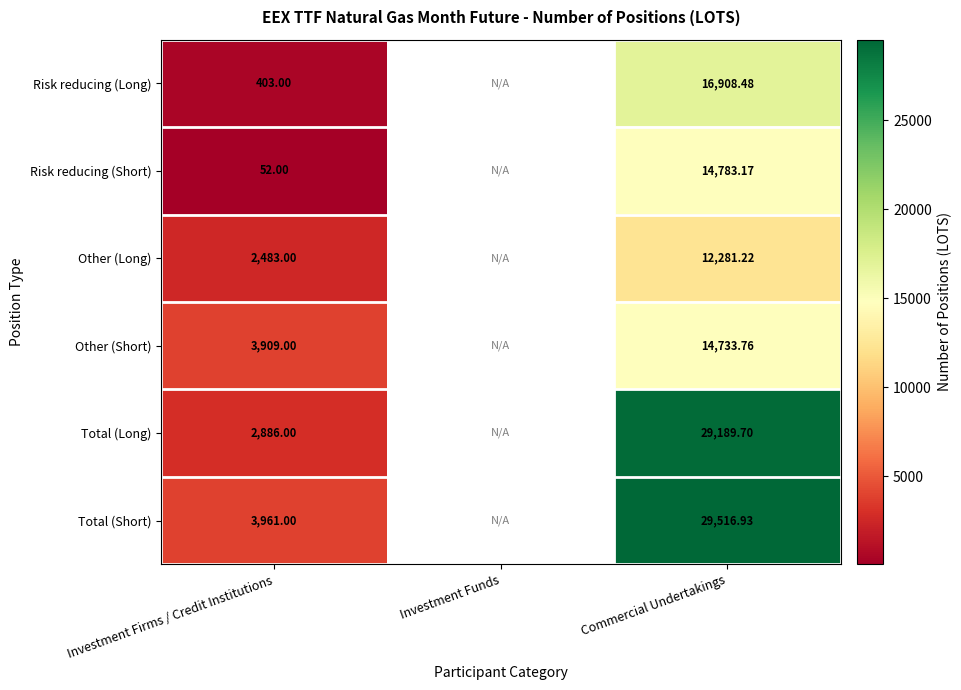

Between Investment Firms / Credit Institutions and Commercial Undertakings, which series saw the biggest shift?

Total (Long)